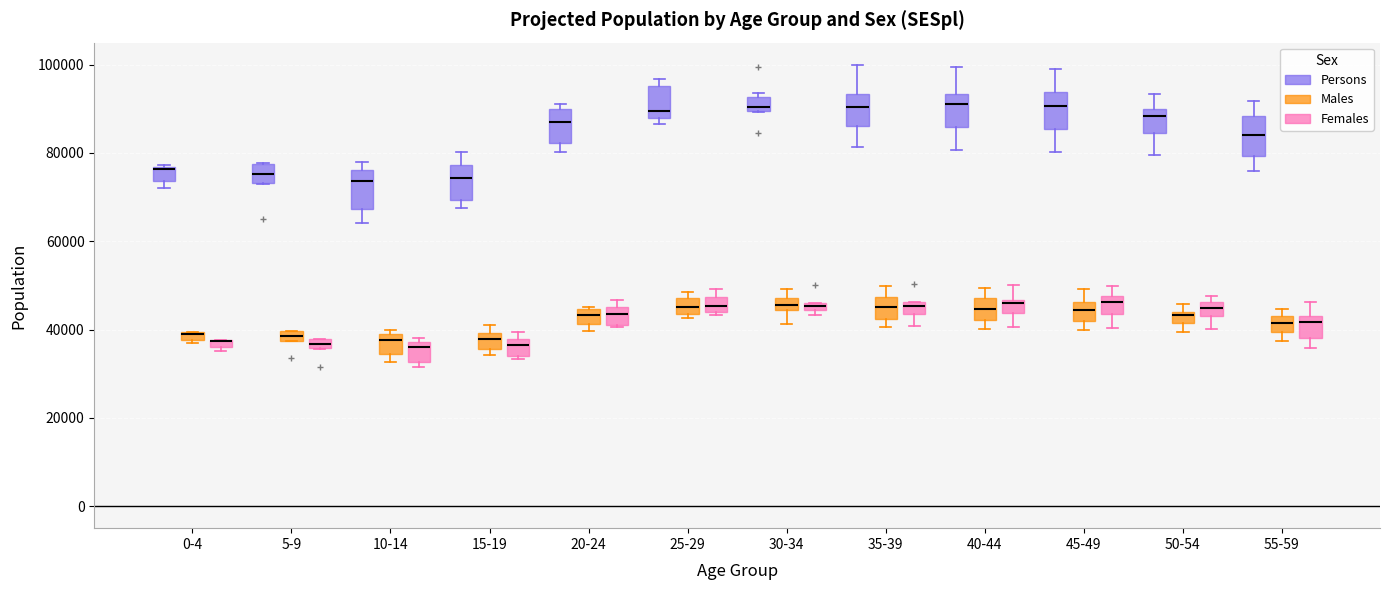

Where does the lower whisker of the box for 10-14 (Persons) end on the y-axis? The values are not printed on the chart, so give them approximately, as read against the axis.

64000